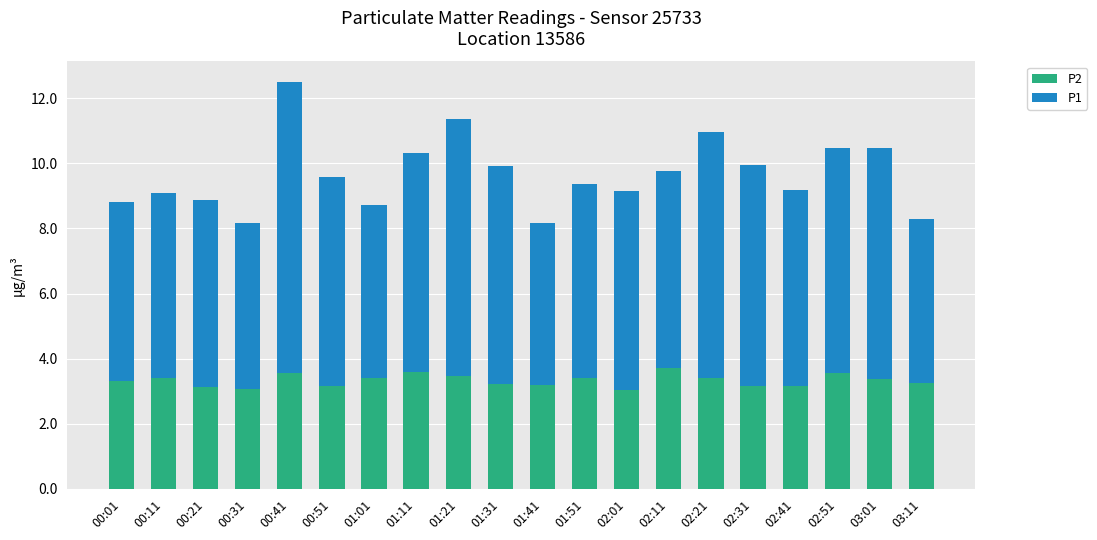

What is the value of the P2 bar at the 3rd from the left?

3.1